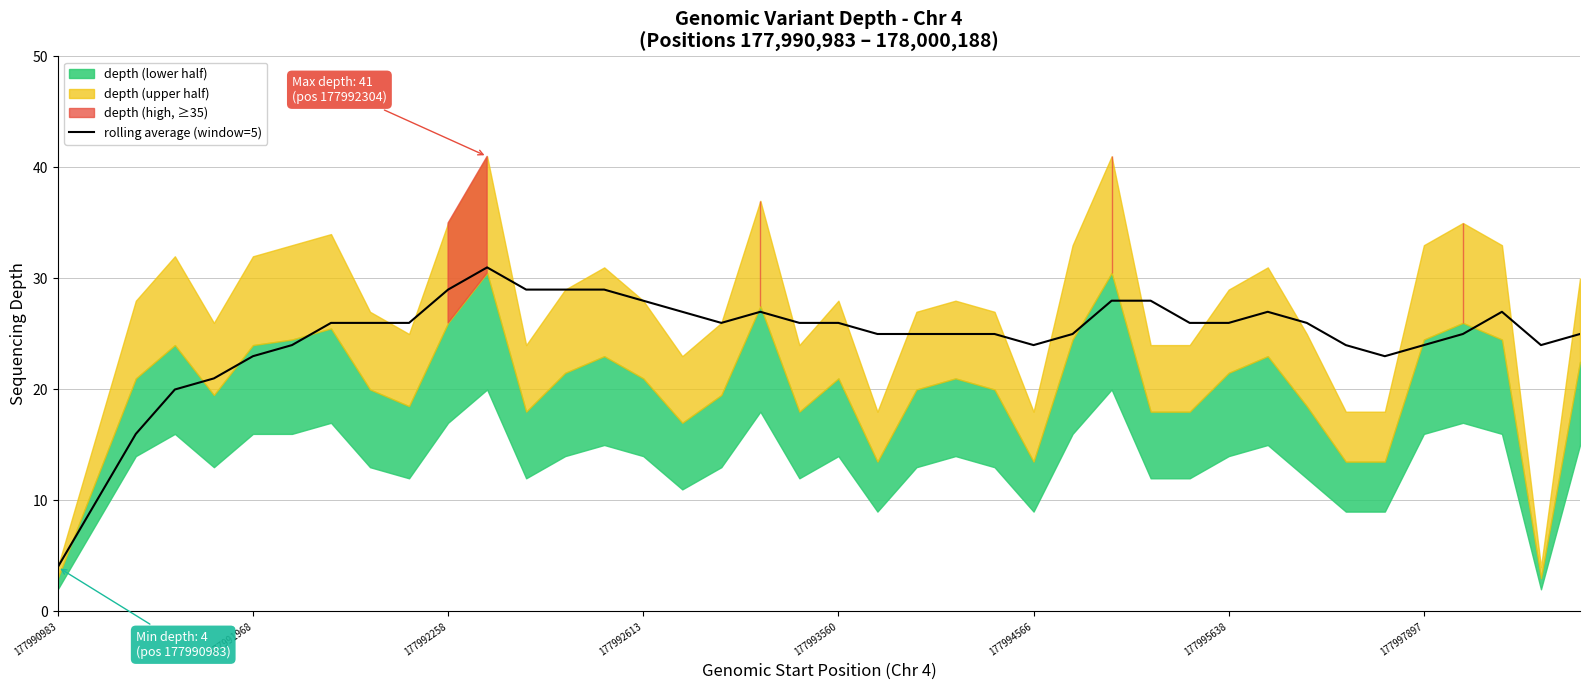

How many data points are less than 26?

19